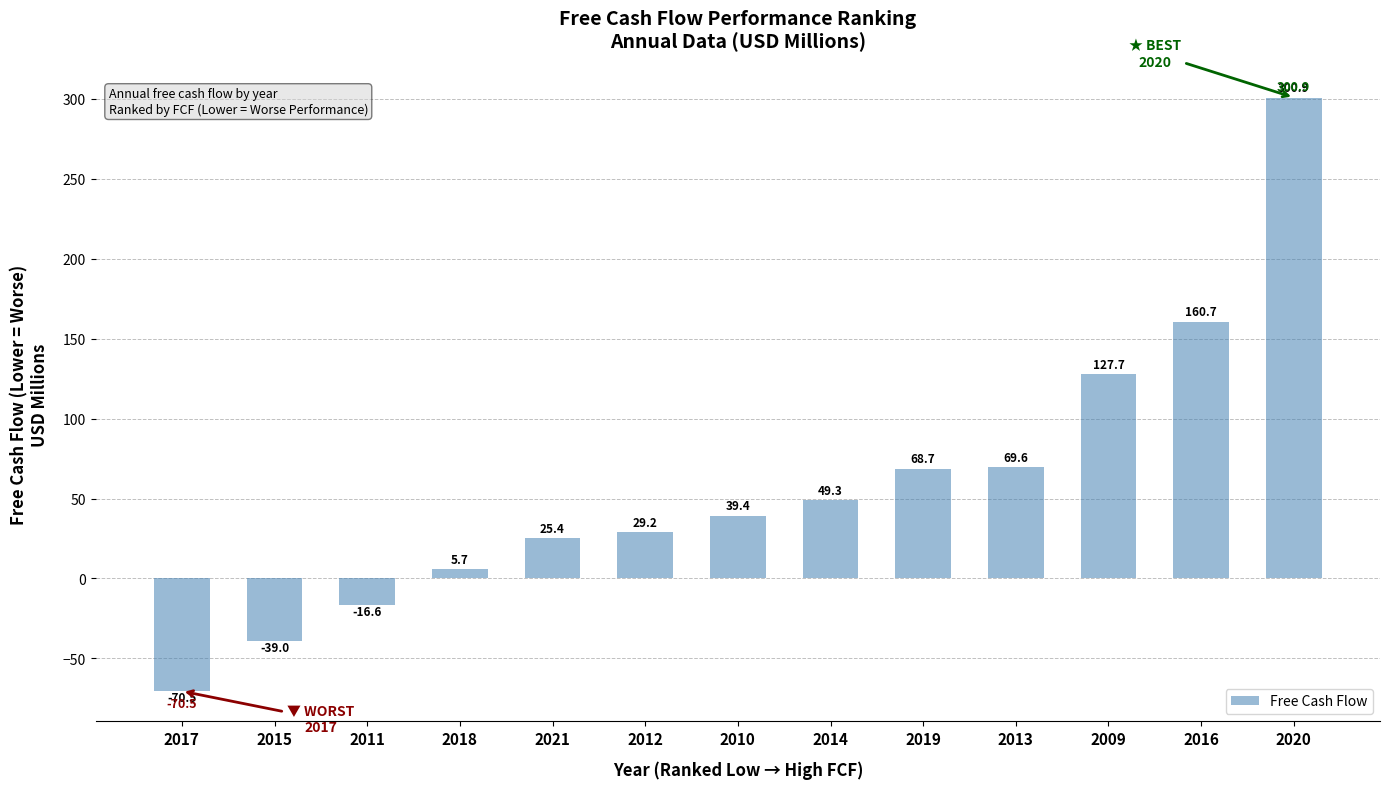

How many data points does each series have?

13